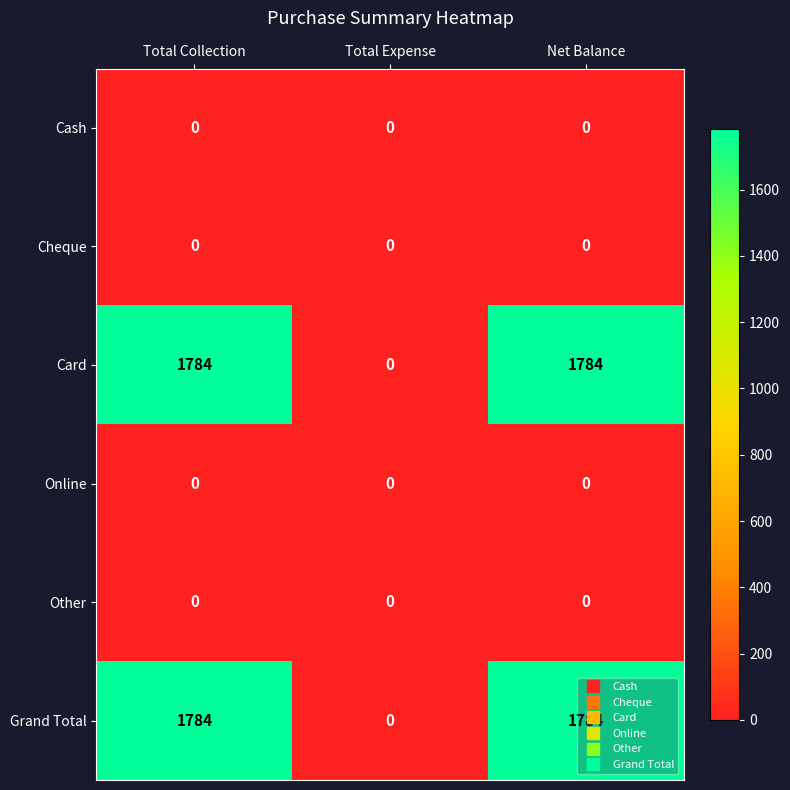

Count the Grand Total values in the range 0 to 1784.

3